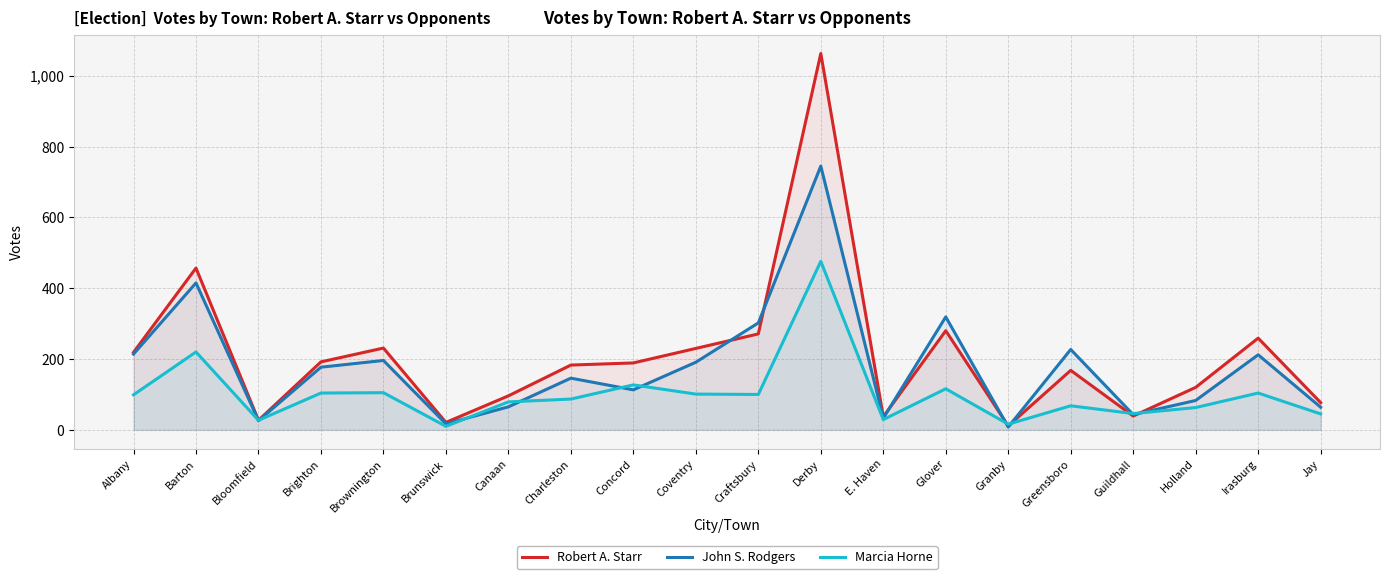

Which series has the largest range (max minus min)?

Robert A. Starr